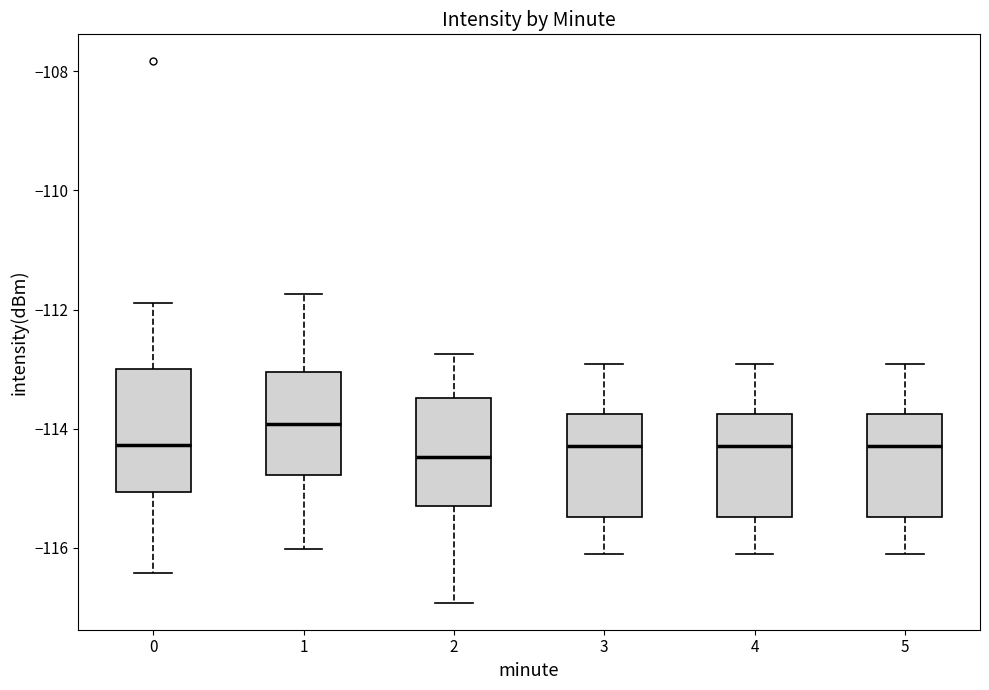

Which box has the highest median line?

1